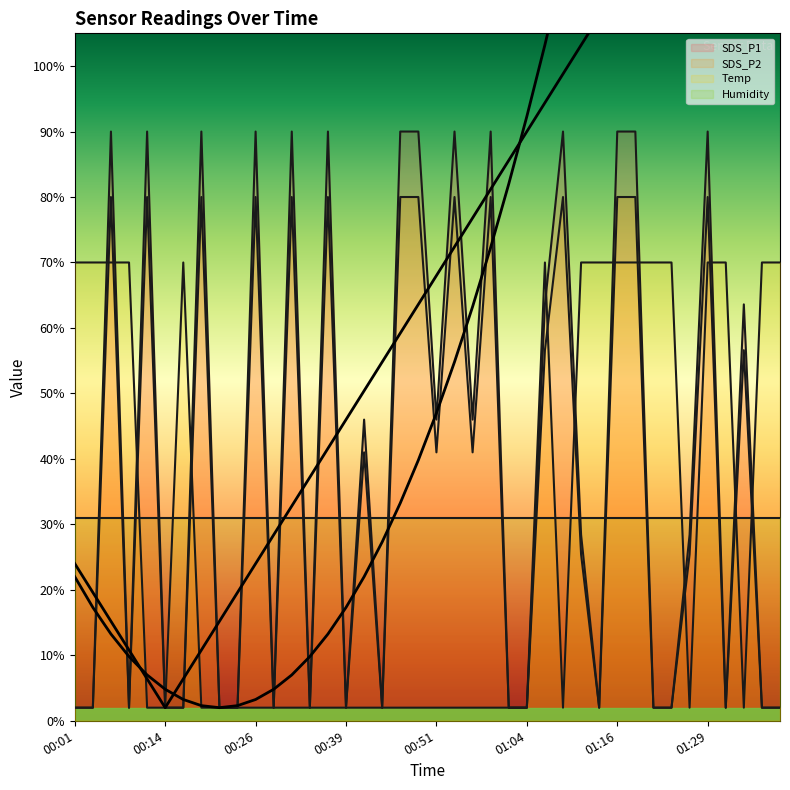

Between 00:39 and 00:41, which is larger?

00:41